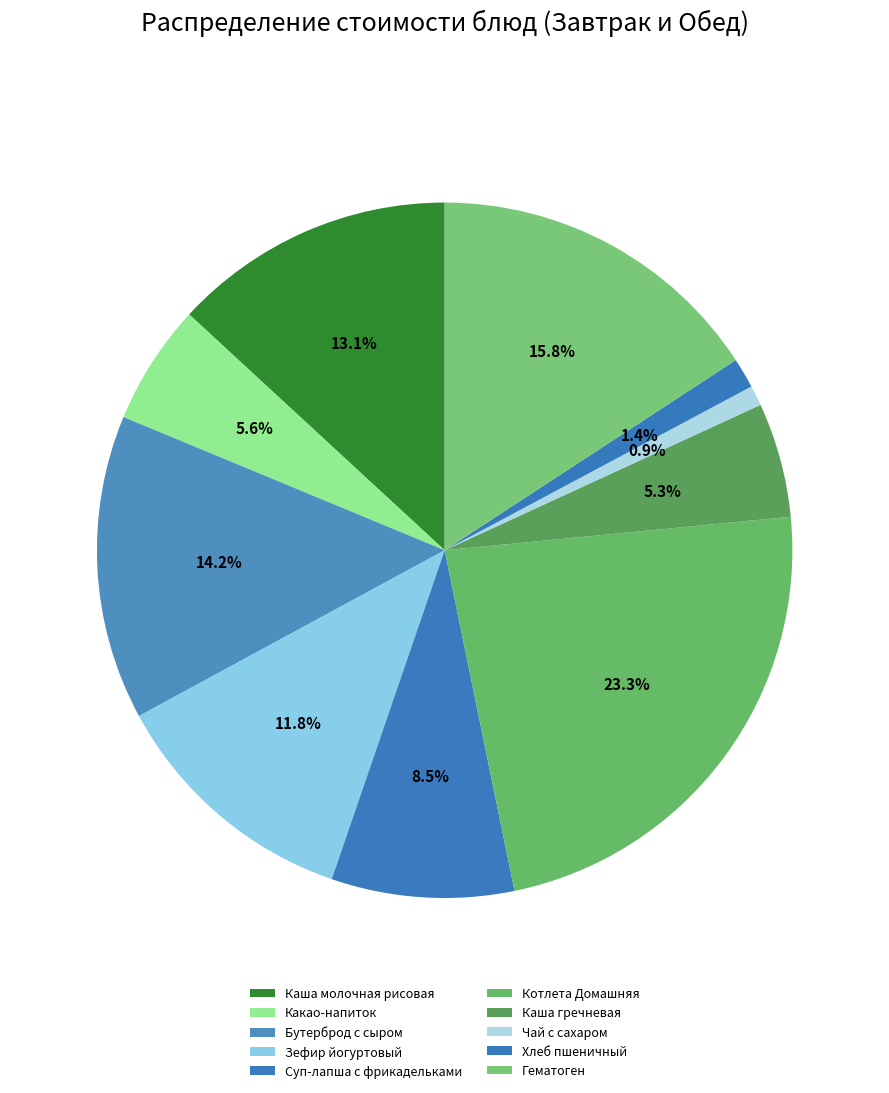

Does any single category account for the majority?

No